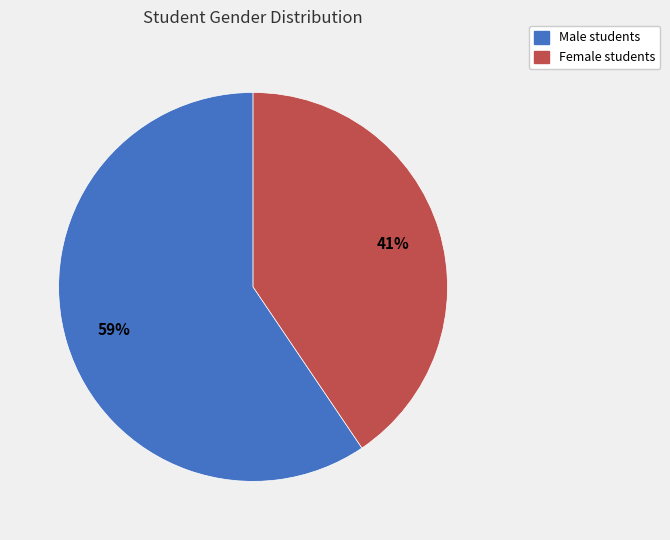

To the nearest percent, what is the average slice percentage?

50%